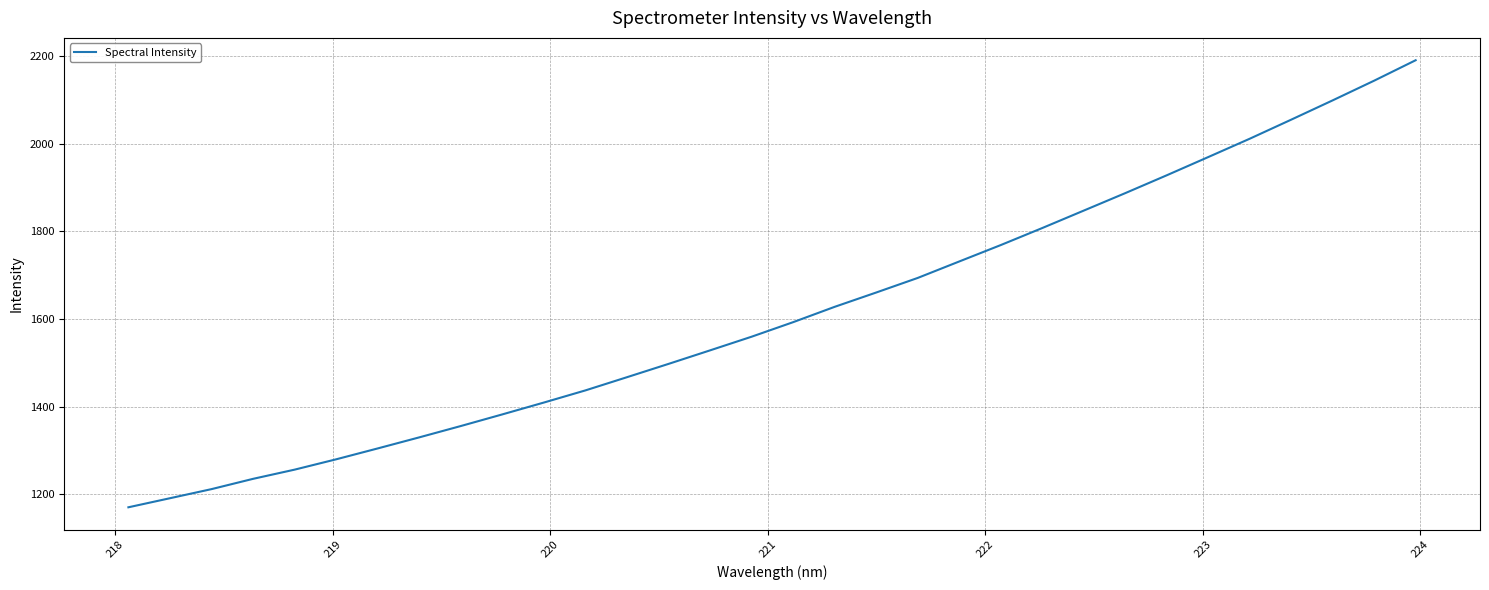

What is the difference between the maximum and minimum values?

1019.5